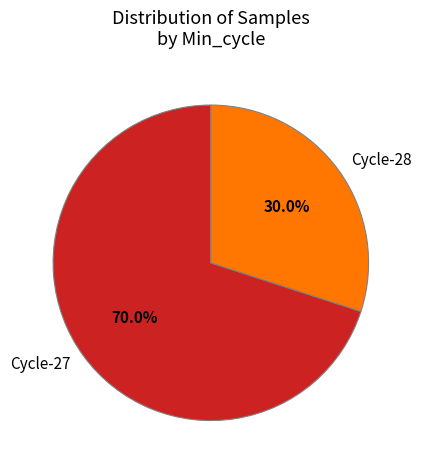

Do Cycle-27 and Cycle-28 together represent more than half of the pie?

Yes